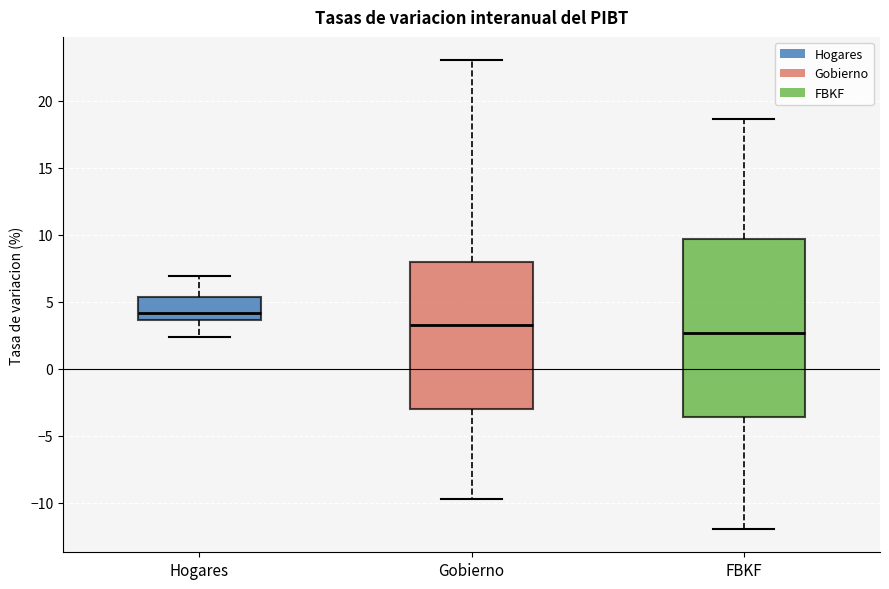

Where does the median line of the box for Gobierno sit on the y-axis? The values are not printed on the chart, so give them approximately, as read against the axis.

3.5